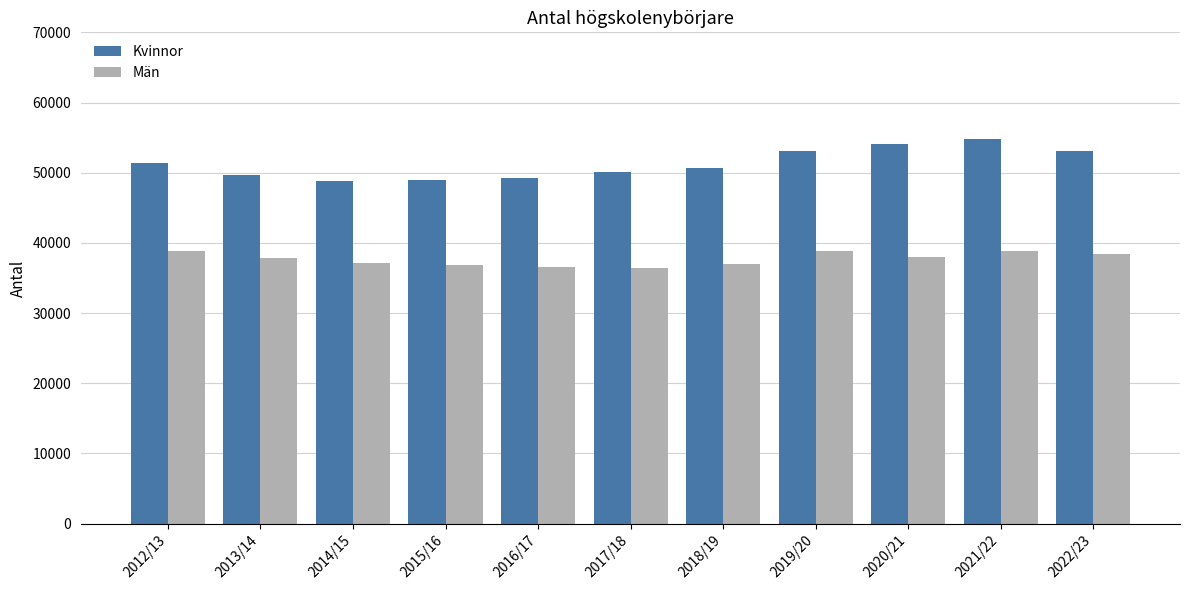

What is the difference between the highest and lowest values at 2017/18?

13705